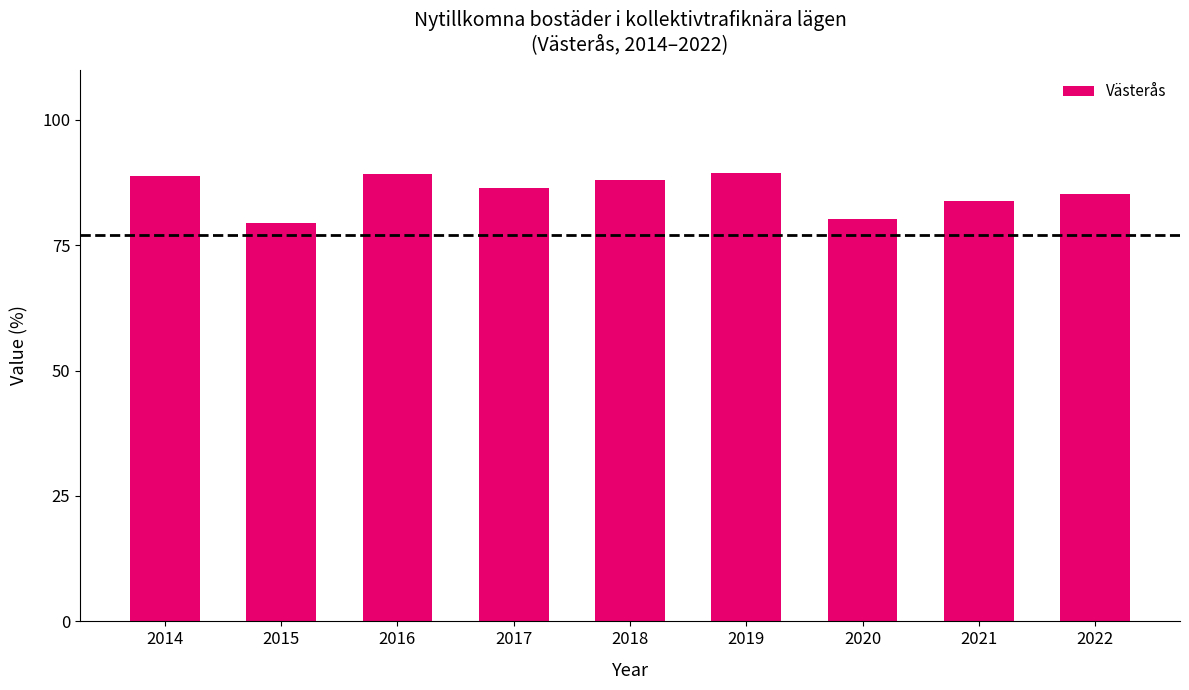

What is the average value?

85.6